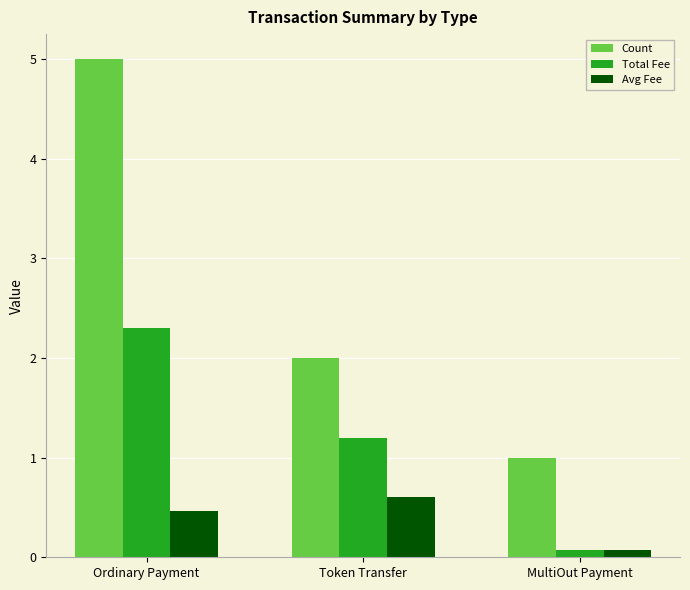

What is the highest value of the Count series?

5.0